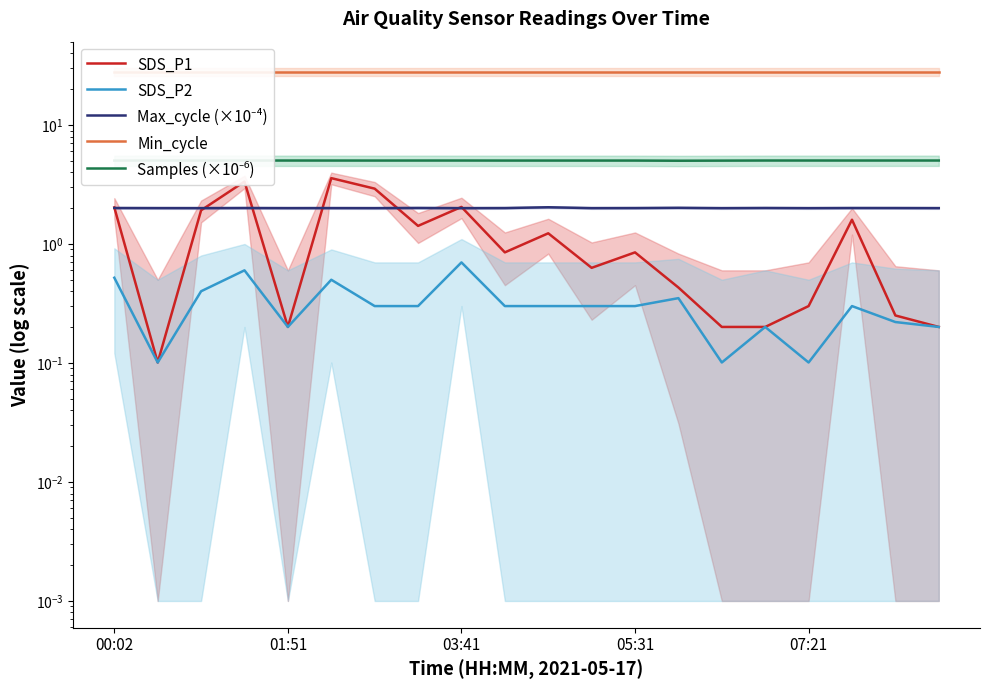

What is the value of the Samples (×10⁻⁶) point at the 1st from the left?

5.0